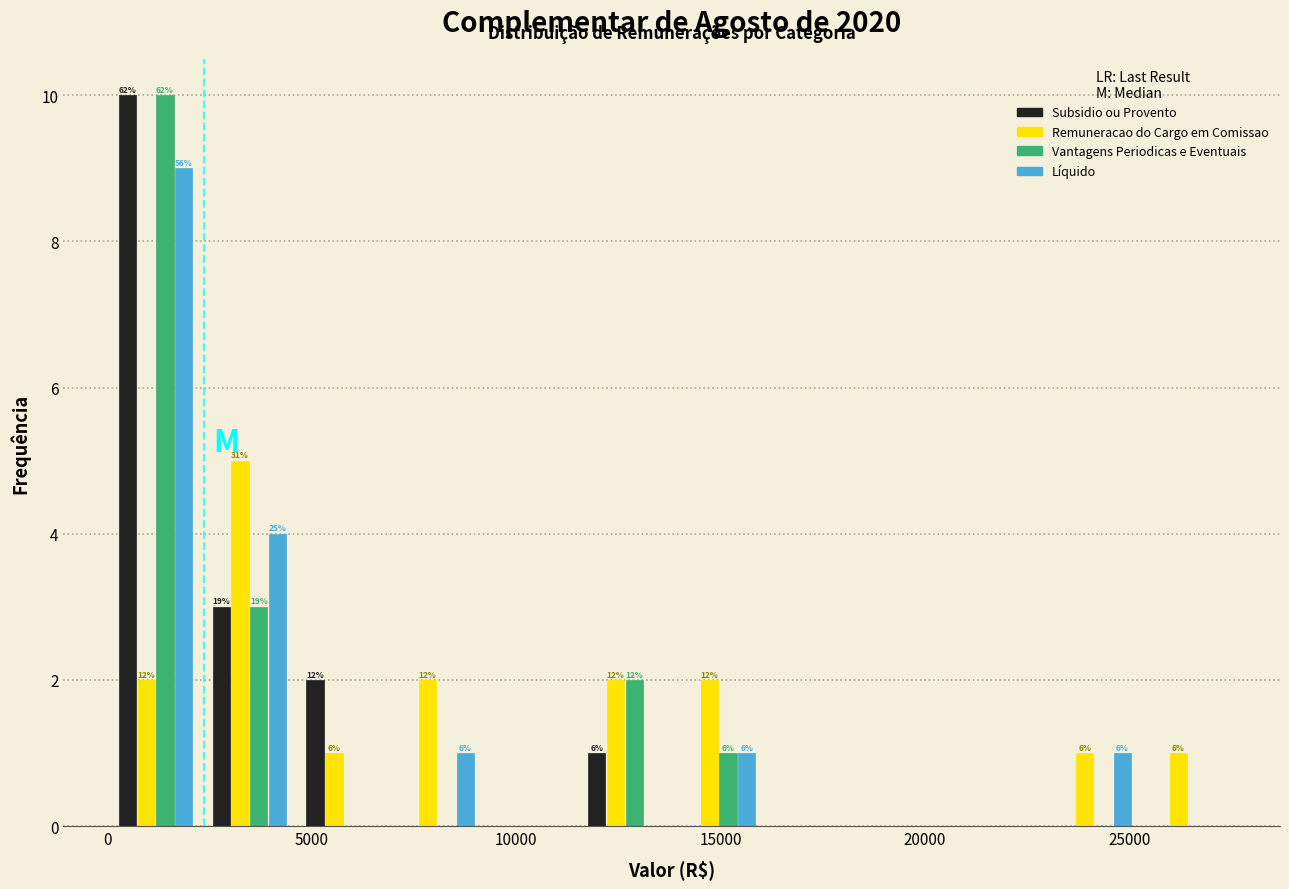

In the Subsidio ou Provento series, which range on the x-axis has the tallest bar?

0 to 2500